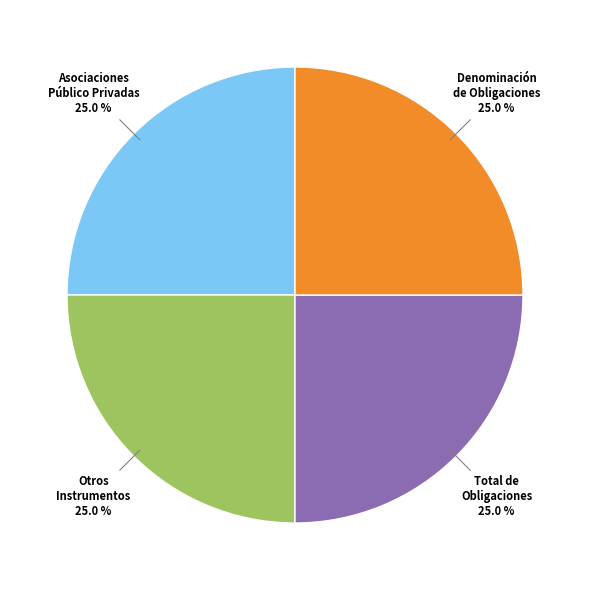

Does any single category account for the majority?

No